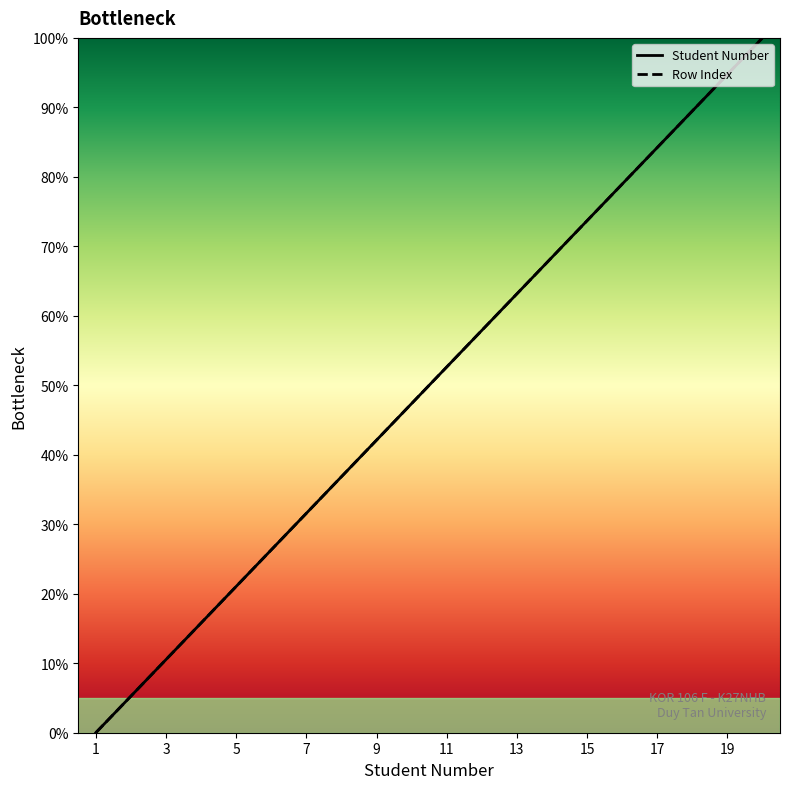

Reading left to right, transcribe all the data shown in this chart.

Student Number: 1=0.0	2=5.3	3=10.5	4=15.8	5=21.1	6=26.3	7=31.6	8=36.8	9=42.1	10=47.4	11=52.6	12=57.9	13=63.2	14=68.4	15=73.7	16=78.9	17=84.2	18=89.5	19=94.7	20=100.0
Row Index: 1=0.0	2=5.3	3=10.5	4=15.8	5=21.1	6=26.3	7=31.6	8=36.8	9=42.1	10=47.4	11=52.6	12=57.9	13=63.2	14=68.4	15=73.7	16=78.9	17=84.2	18=89.5	19=94.7	20=100.0